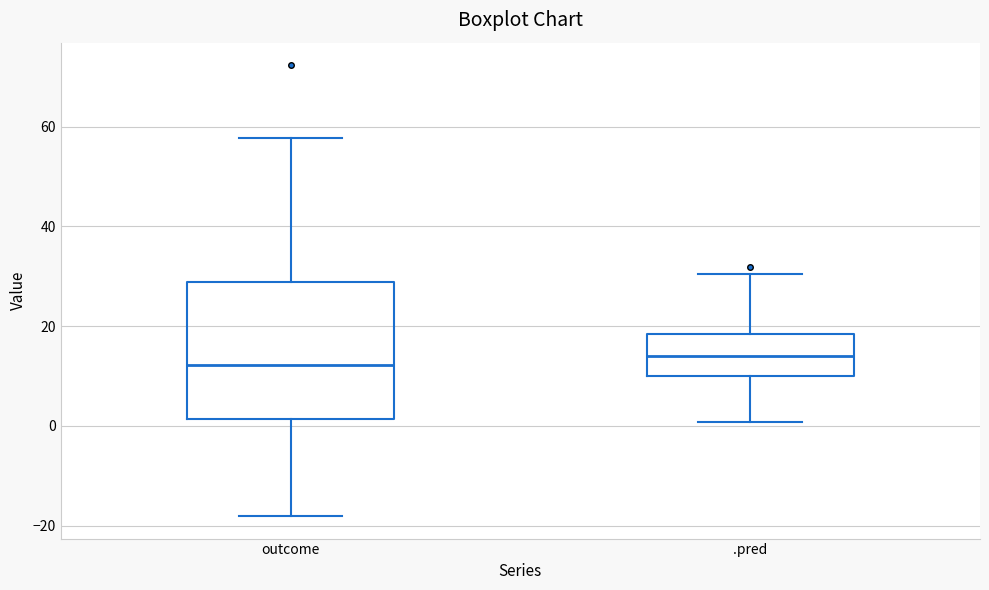

Which box is the tallest, from its lower edge to its upper edge?

outcome